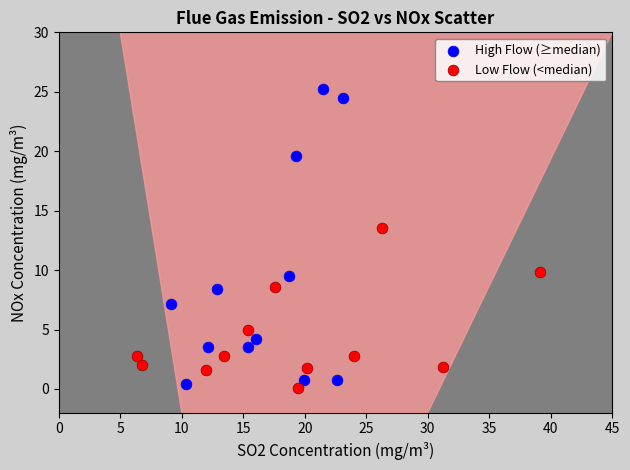

Which series has the widest spread of Y values?

High Flow (≥median)